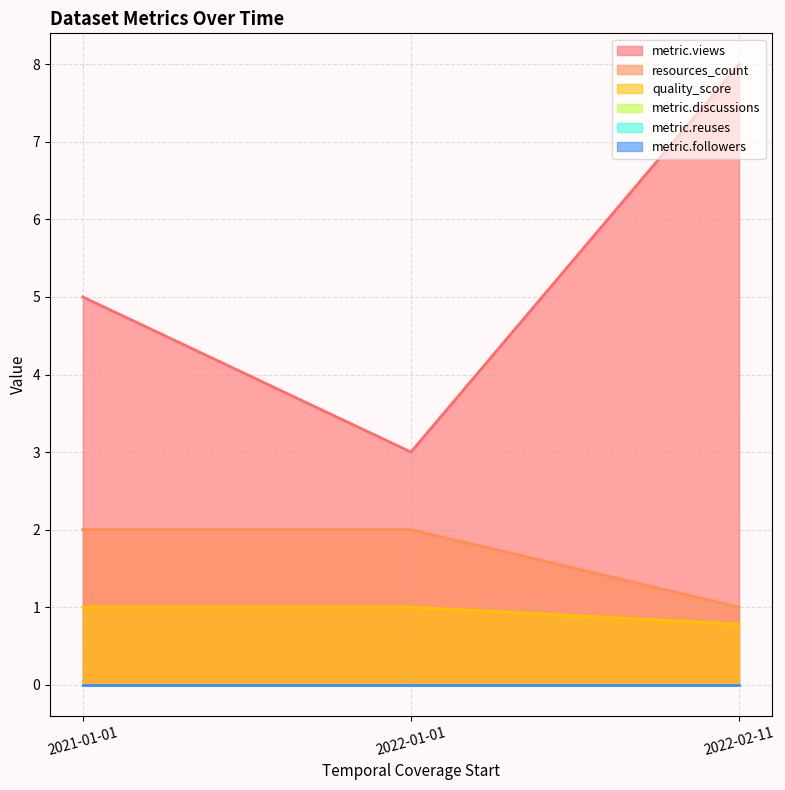

Does the chart have visible grid lines?

Yes